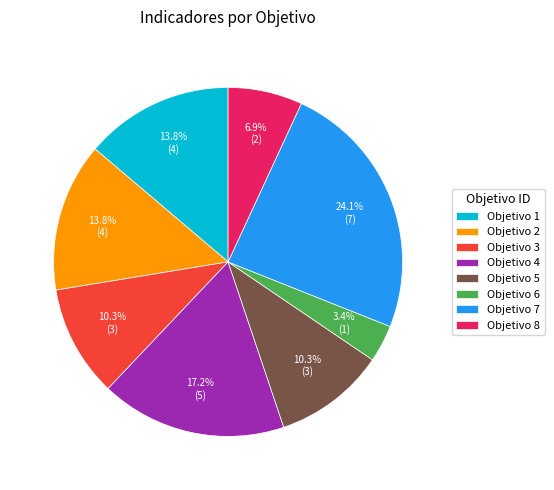

Is there a majority slice in this chart?

No